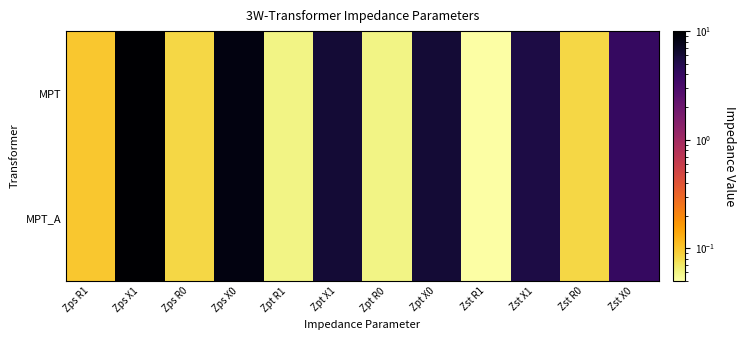

Rank the series at Zst X0 from lowest to highest value.

MPT, MPT_A